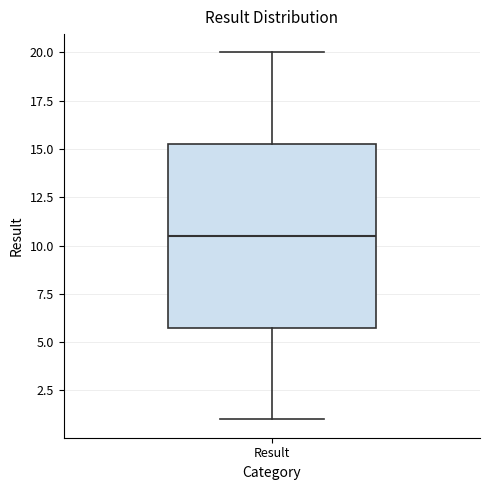

Where is the lower edge of the box for Result on the y-axis? The values are not printed on the chart, so give them approximately, as read against the axis.

6.0